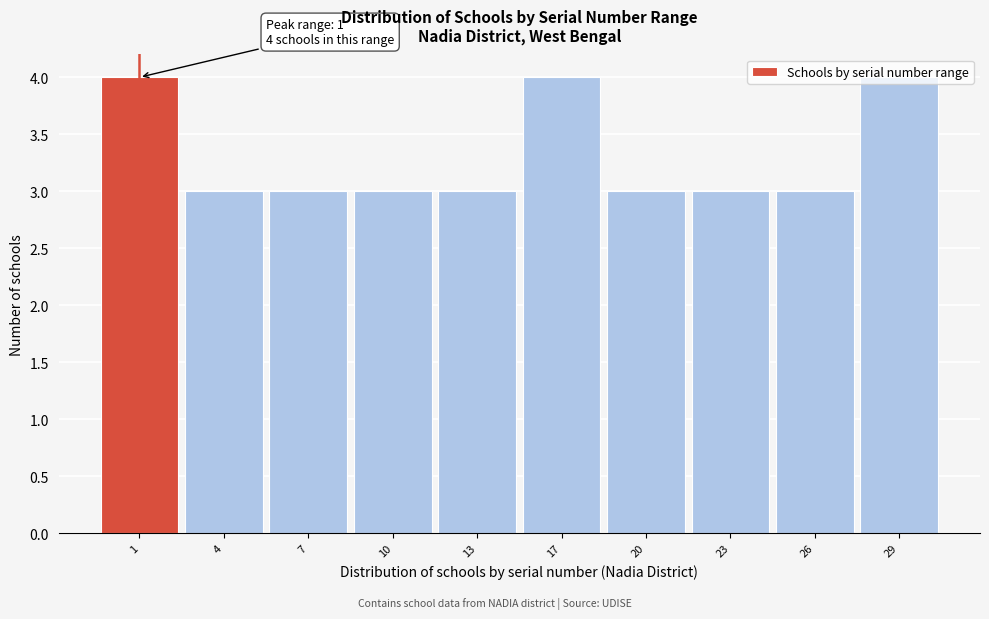

What is the average value?

3